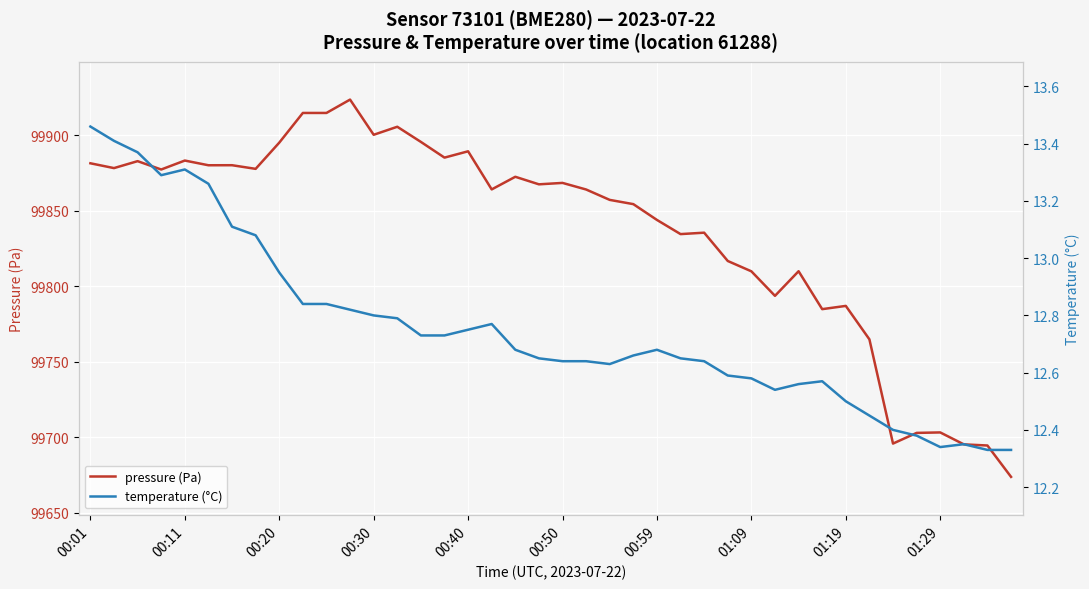

What is the average value of the temperature (°C) series?

12.8